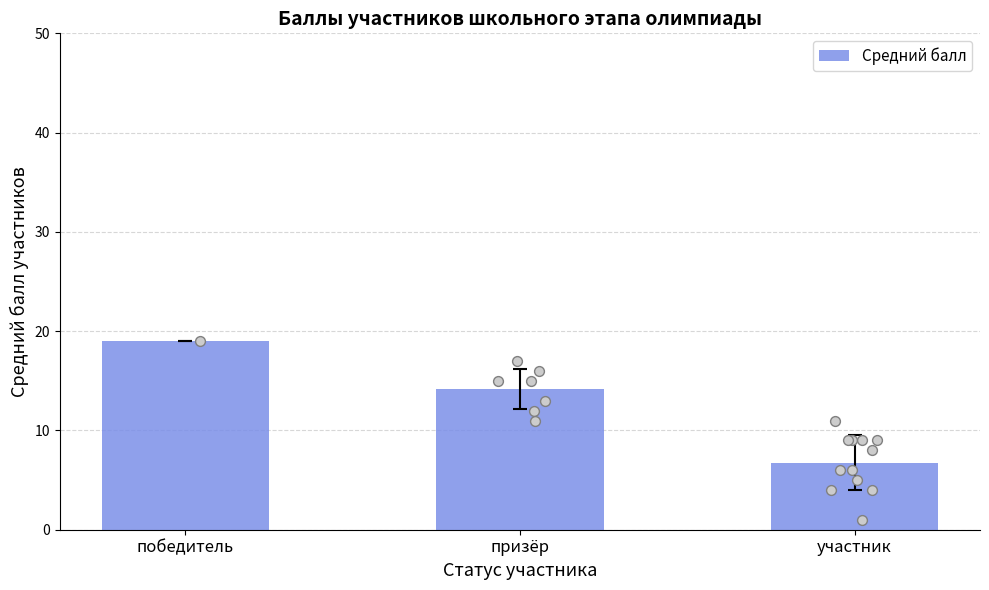

Which has a higher value, призёр or участник?

призёр